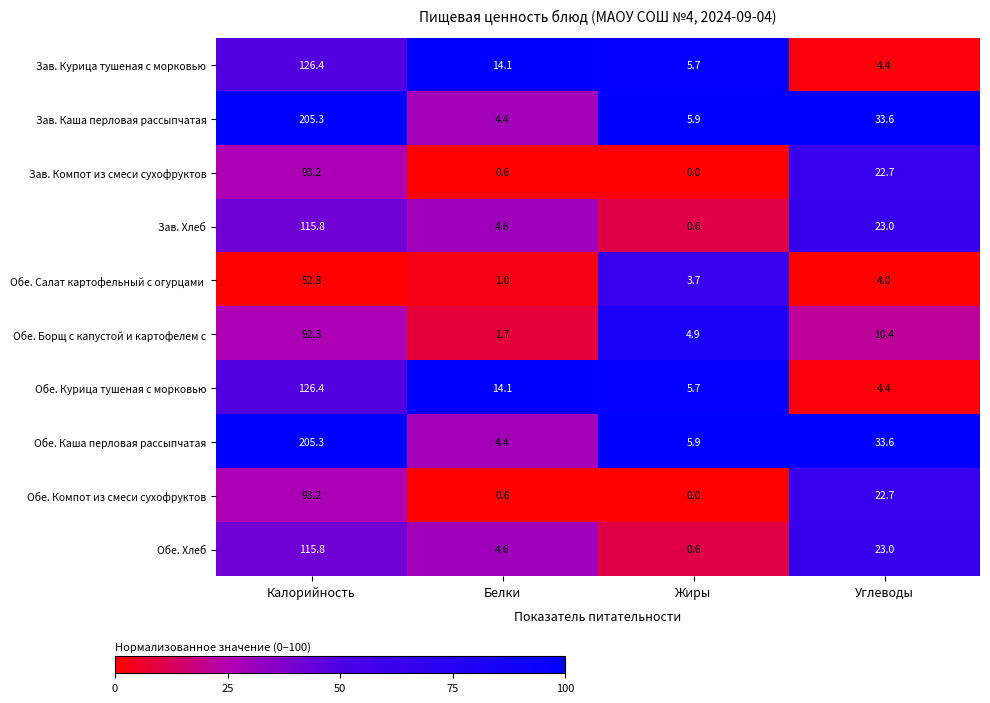

What is the sum of all Обе. Каша перловая рассыпчатая values?

249.2